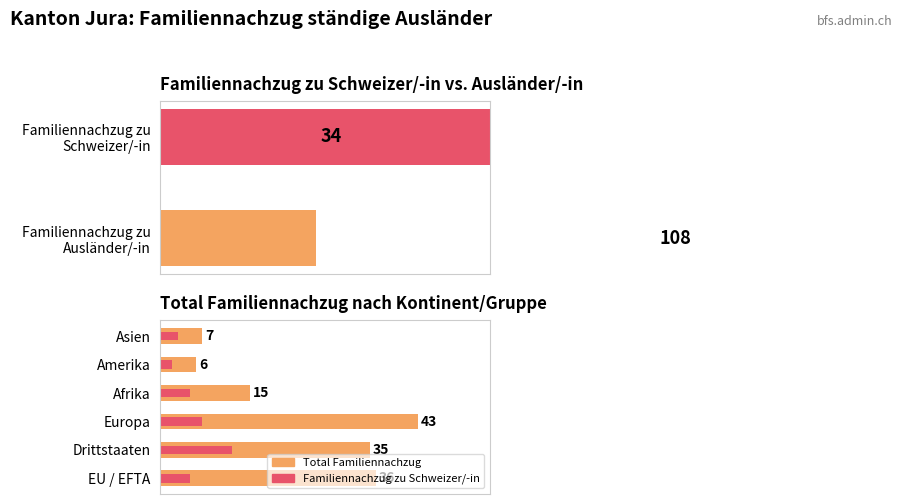

Reading left to right, transcribe all the data shown in this chart.

Familiennachzug zu Schweizer/-in: EU / EFTA=5	Drittstaaten=12	Europa=7	Afrika=5	Amerika=2	Asien=3
Familiennachzug zu Ausländer/-in: EU / EFTA=36	Drittstaaten=35	Europa=43	Afrika=15	Amerika=6	Asien=7